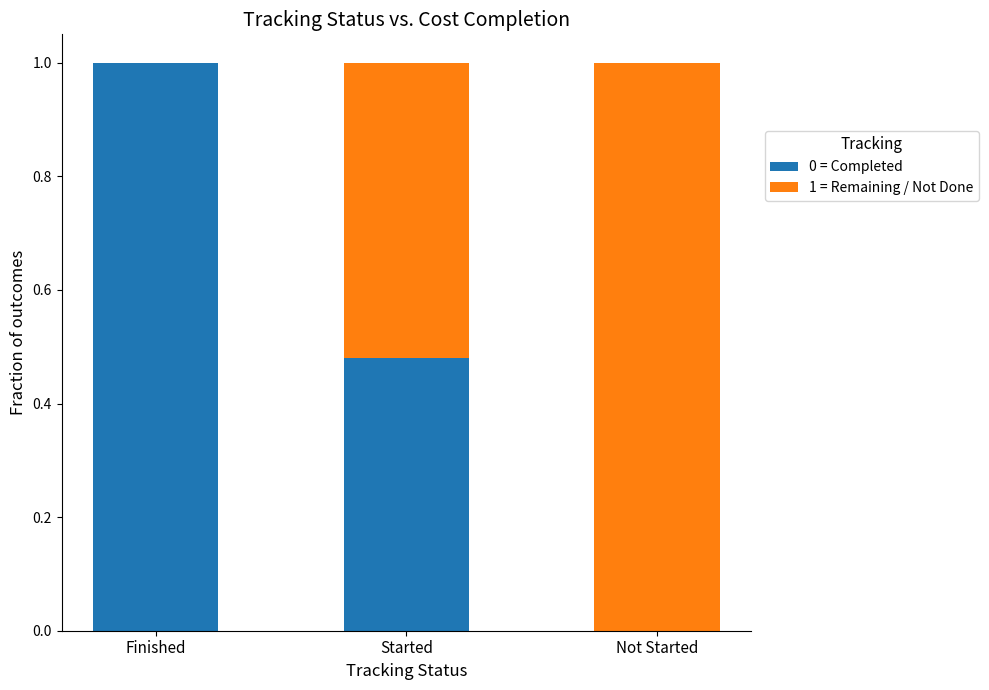

What is the maximum value for 0 = Completed?

1.0